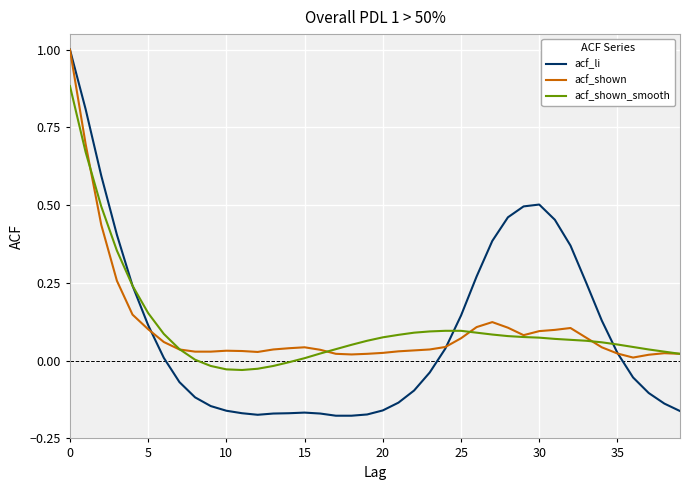

Which series has the widest spread of values?

acf_li